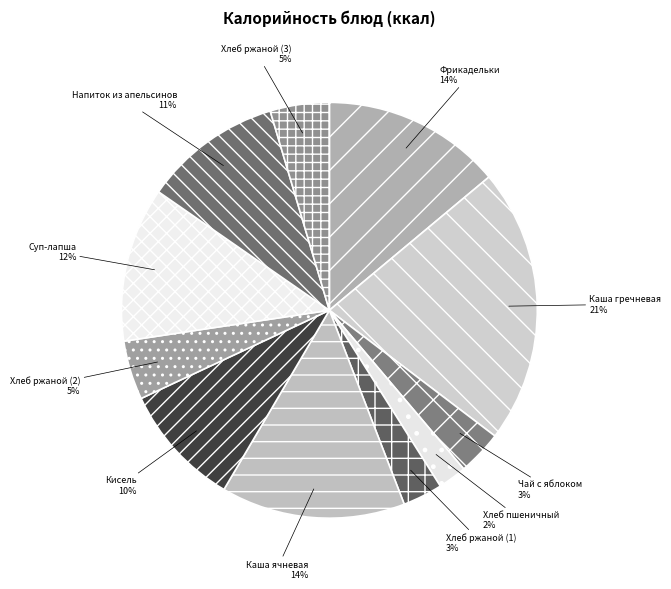

How many slices are in this pie chart?

11